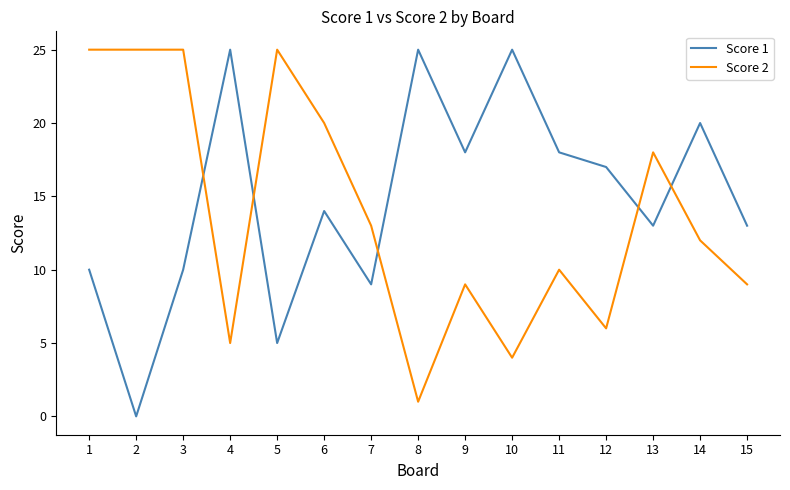

What are all the series names shown in the legend?

Score 1, Score 2